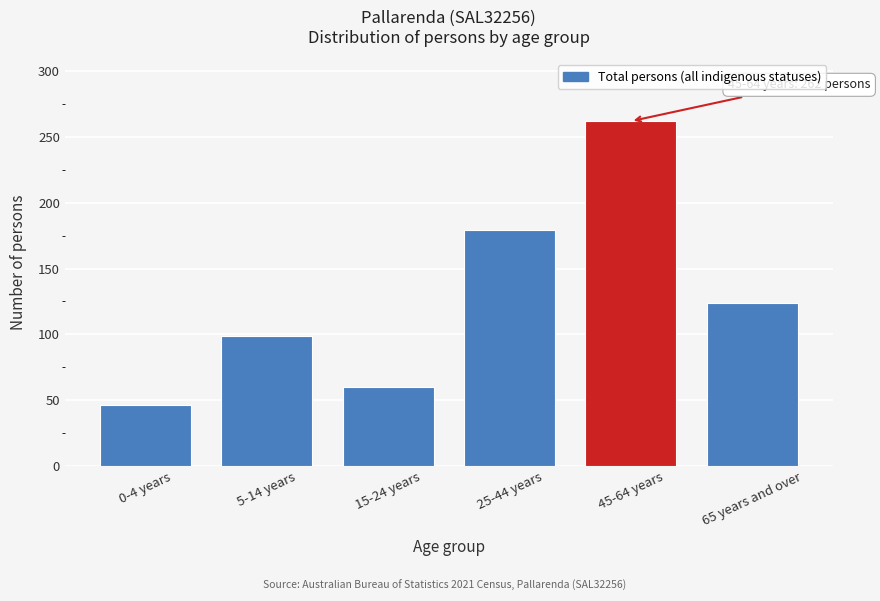

Reading left to right, what are all the values shown in this chart?

0-4 years=46	5-14 years=99	15-24 years=60	25-44 years=179	45-64 years=262	65 years and over=124